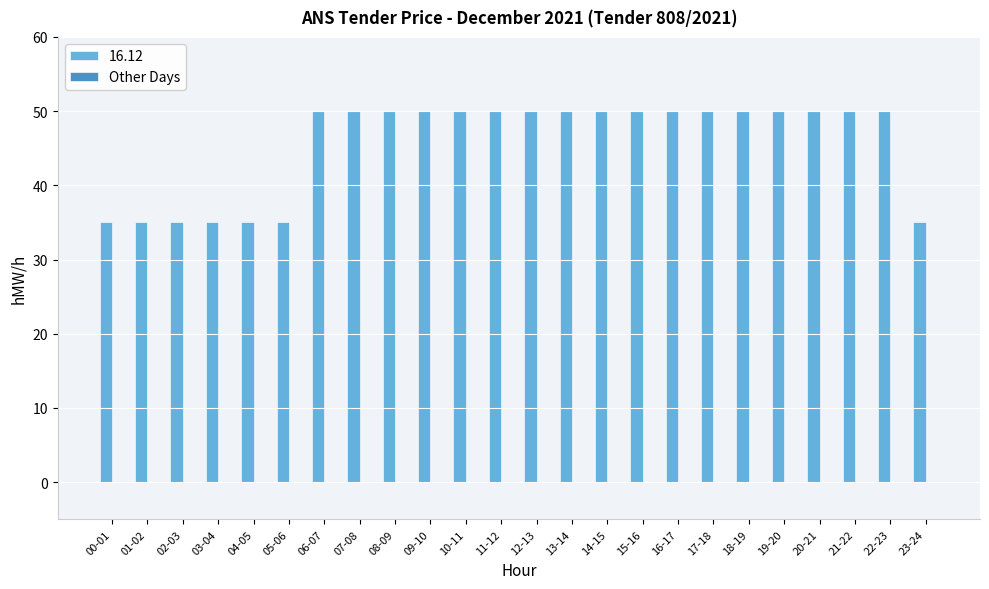

How many data points does each series have?

24